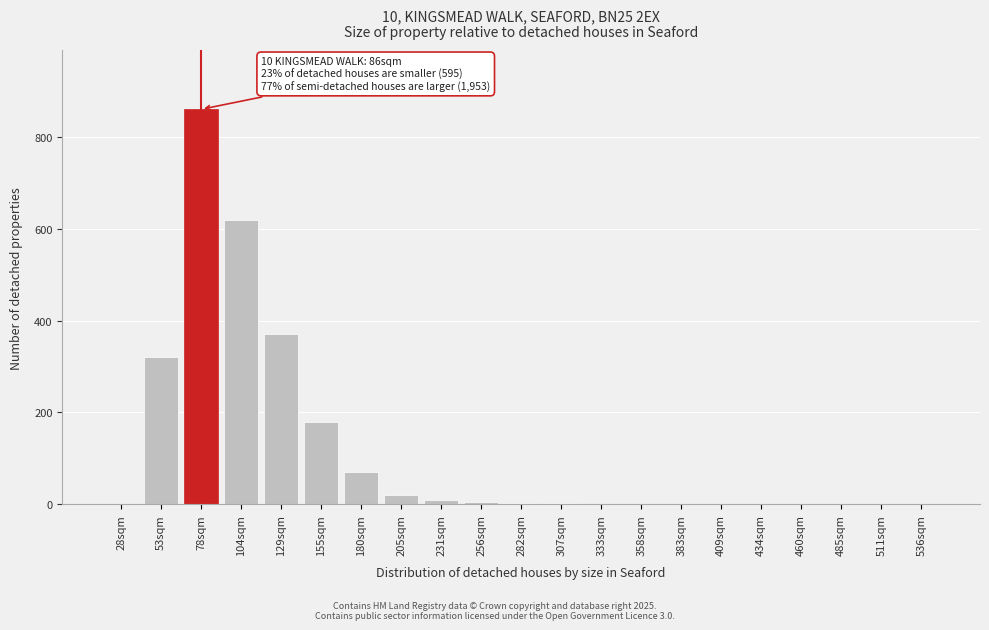

Which category has the highest value across all series?

78sqm